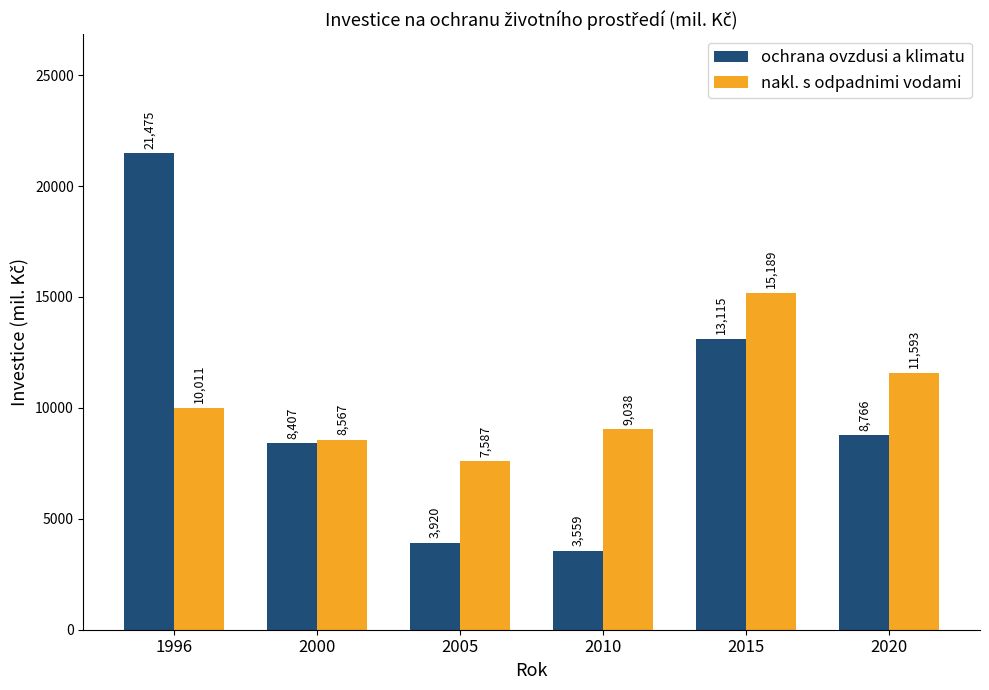

True or false: nakl. s odpadnimi vodami has a value of 5372.8 at 1996.

False